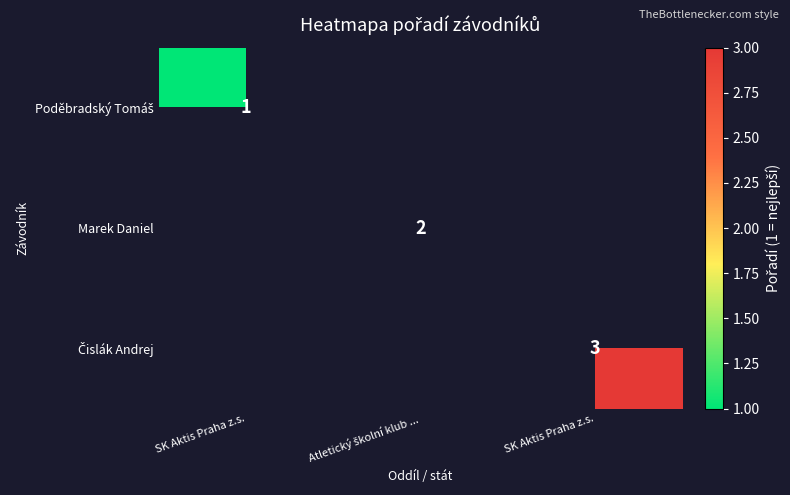

At which label does Marek Daniel reach its peak?

SK Aktis Praha z.s.